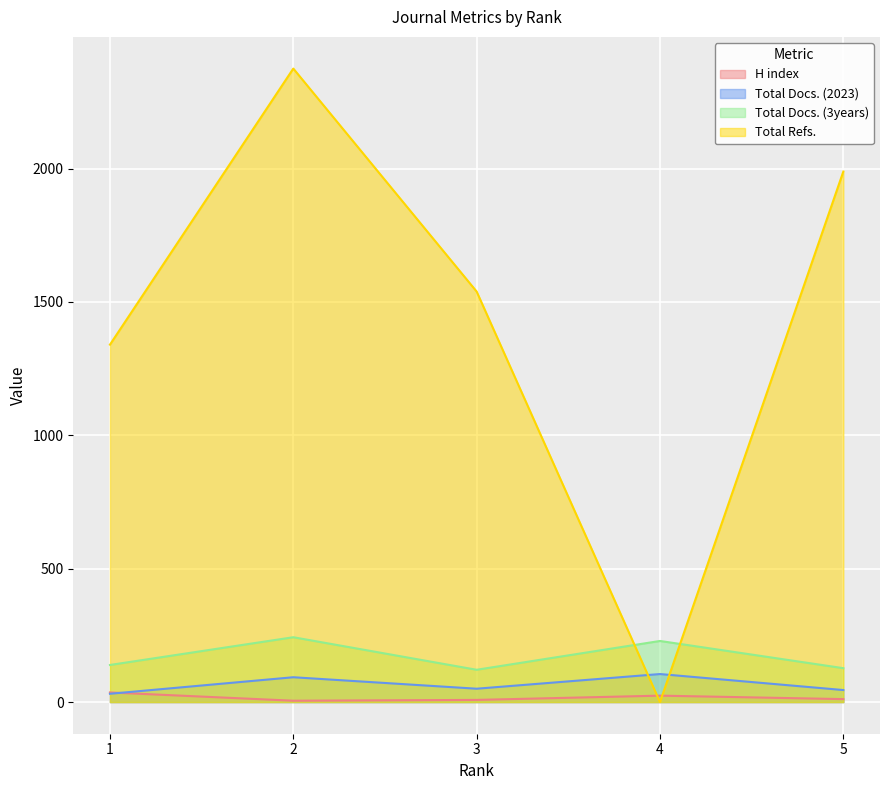

Which series has the widest spread of values?

Total Refs.